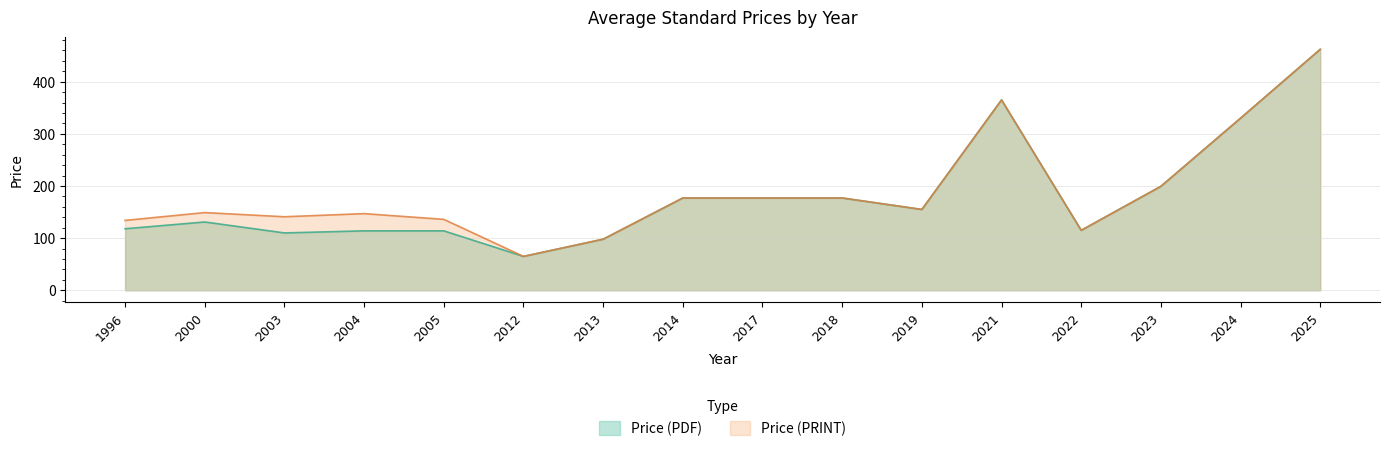

True or false: Price (PDF) and Price (PRINT) intersect in this chart.

False